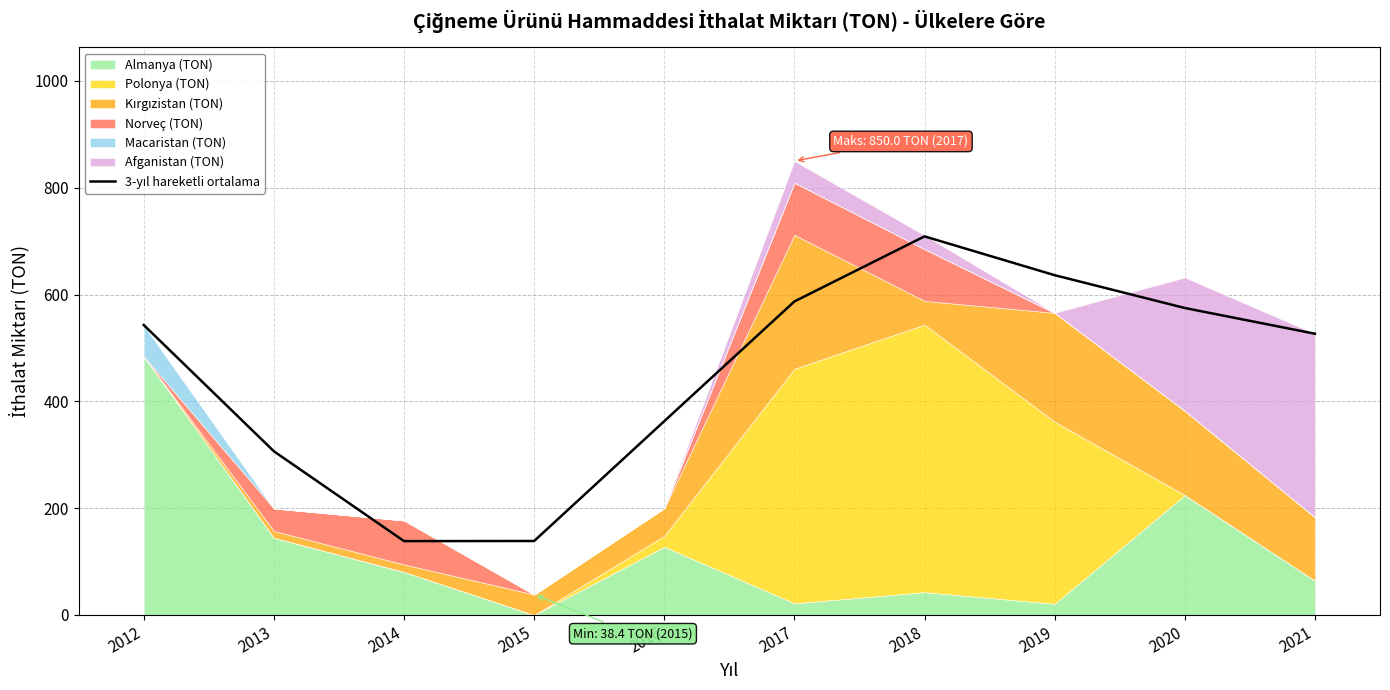

Between 2019 and 2018, which is larger?

2018